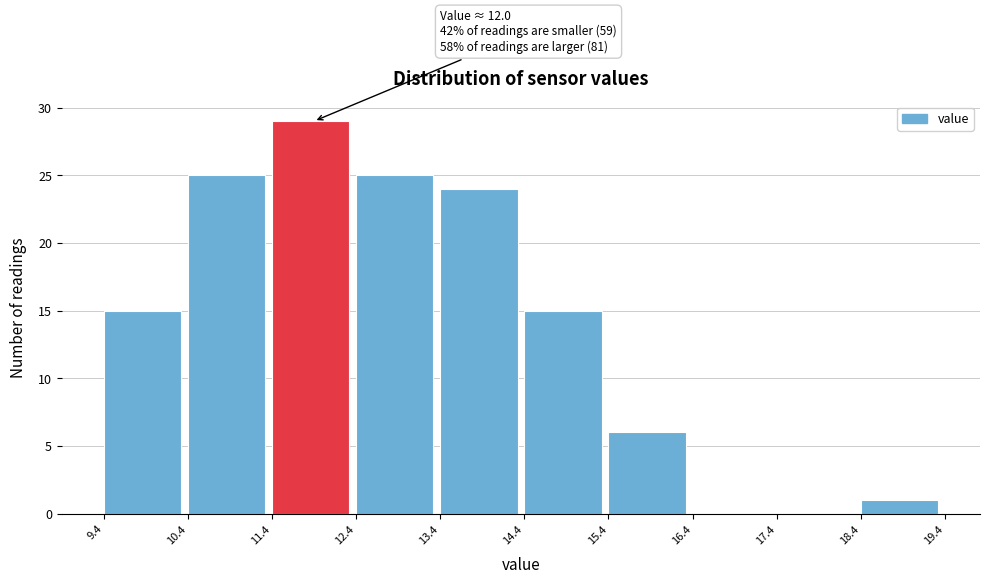

Which range on the x-axis has the tallest bar?

11.4 to 12.4